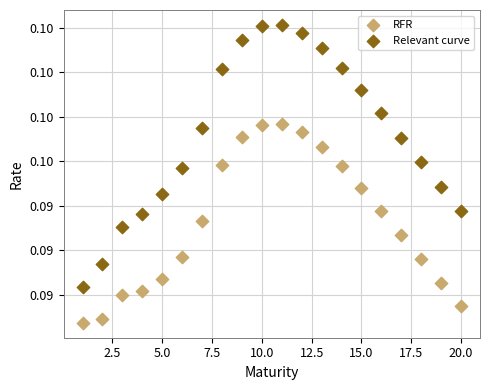

Which series contains the highest Y value?

Relevant curve